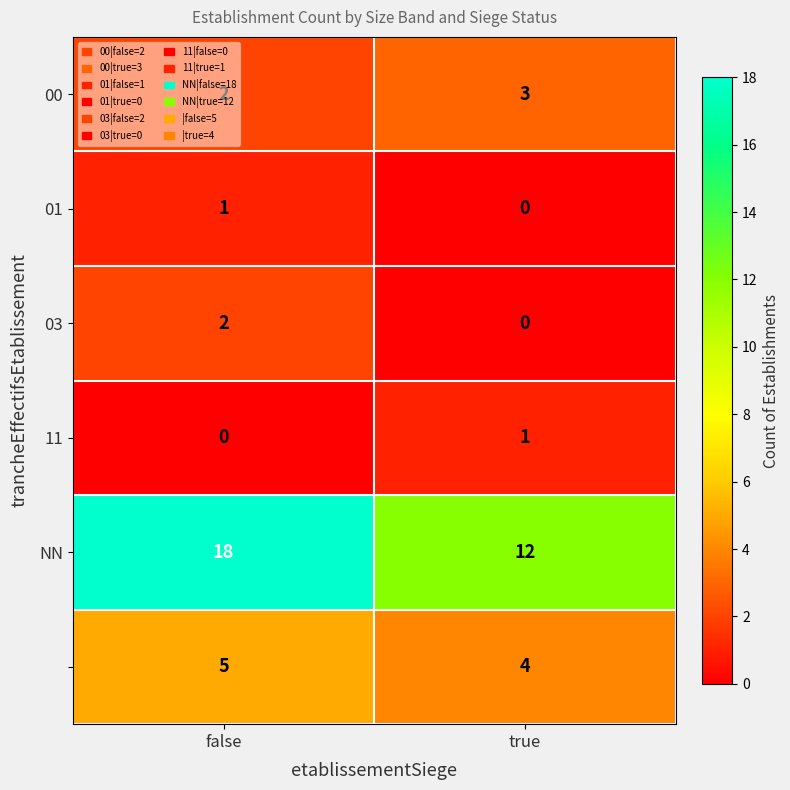

What is the difference between the highest and lowest values at true?

12